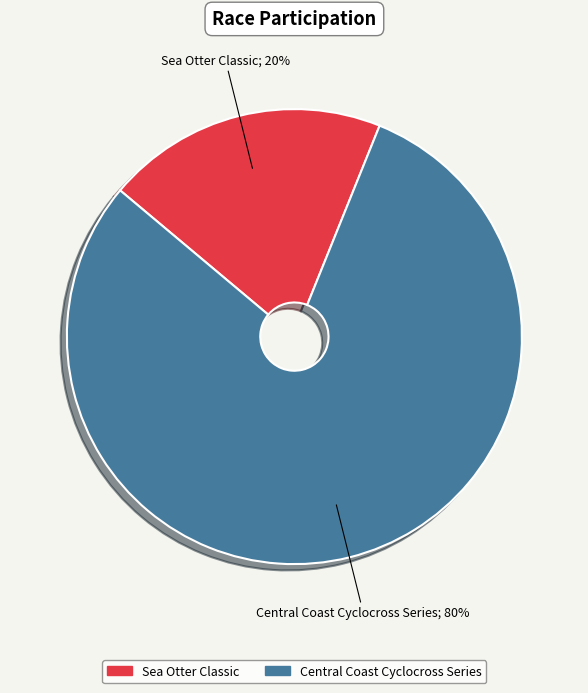

Which category has the smallest portion of the pie?

Sea Otter Classic